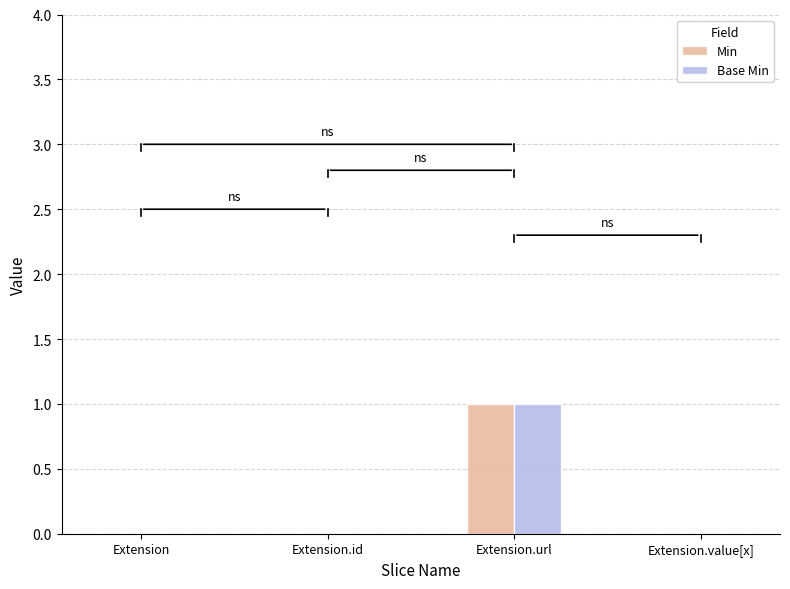

Are the bars horizontal?

No